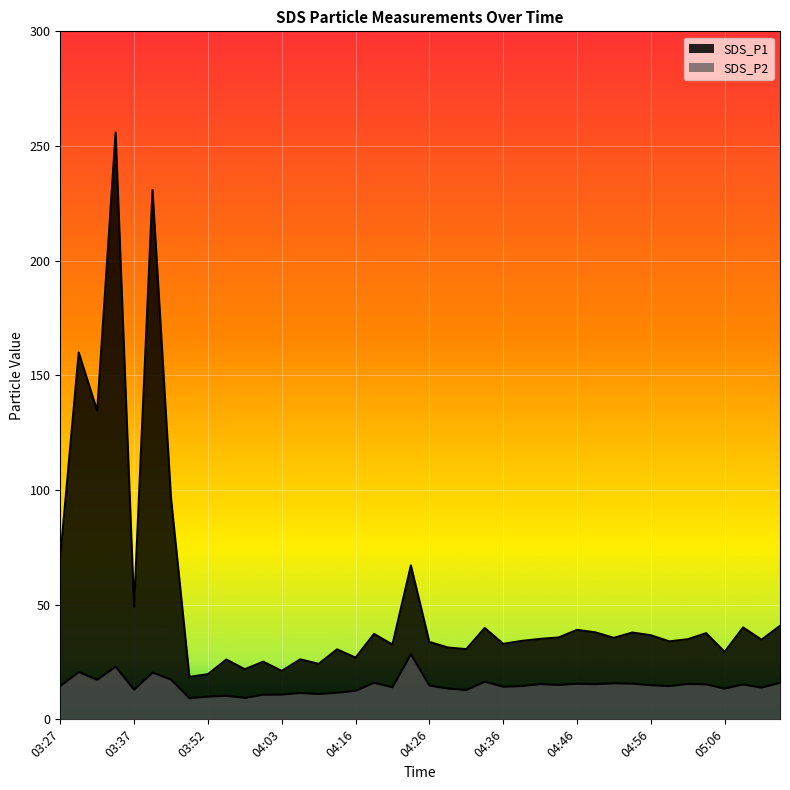

What are all the series names shown in the legend?

SDS_P1, SDS_P2